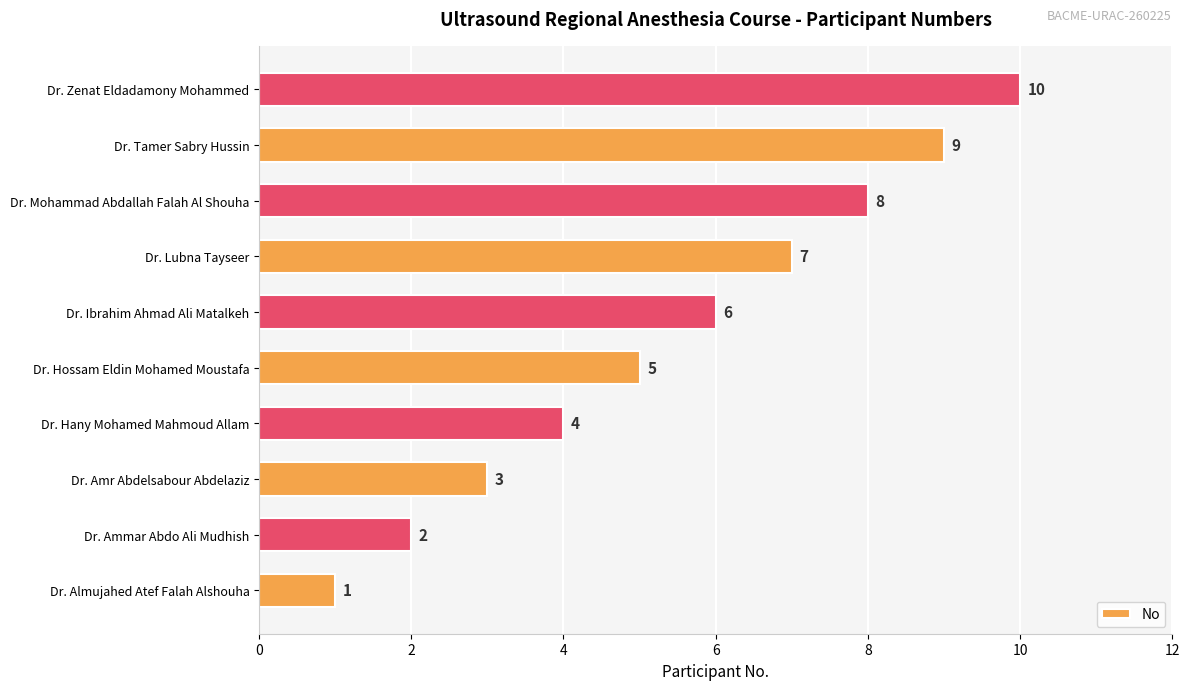

Is it true that the value at Dr. Hossam Eldin Mohamed Moustafa is 9?

False